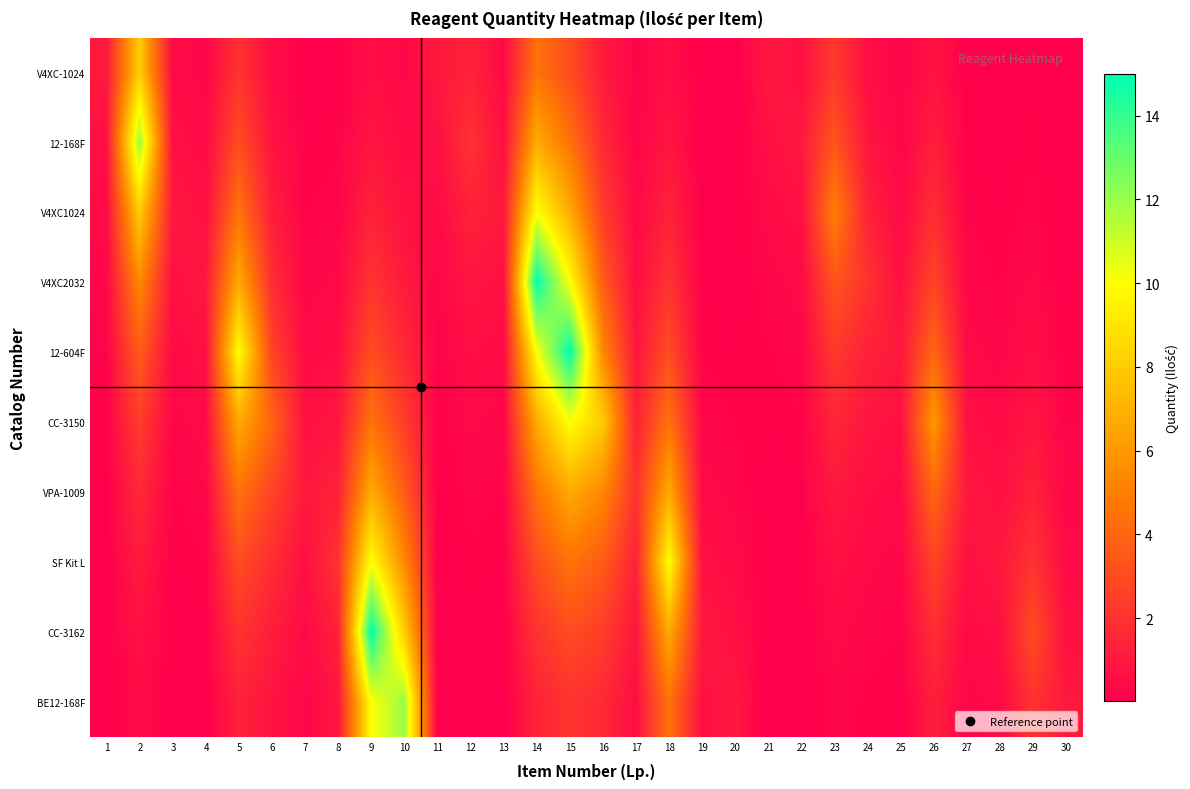

At which category is the sum across all series the highest?

15